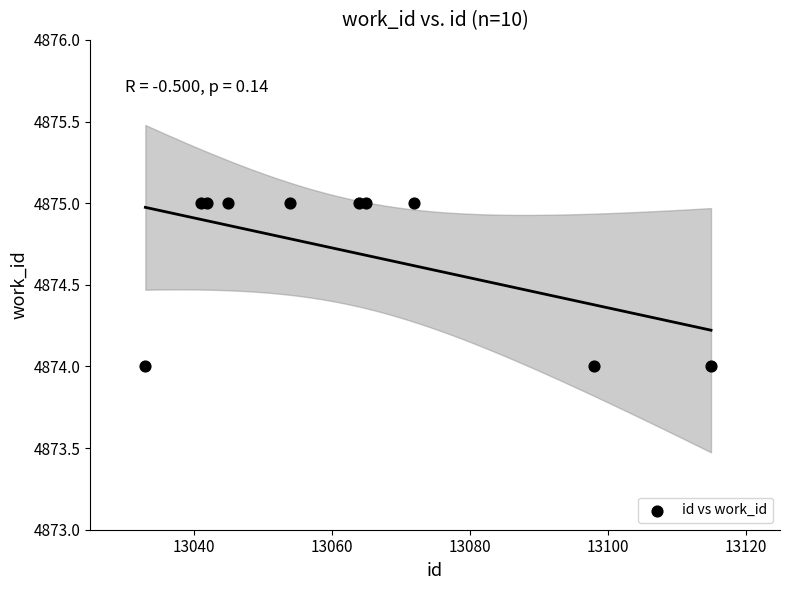

What is the range of X values (max minus min)?

82